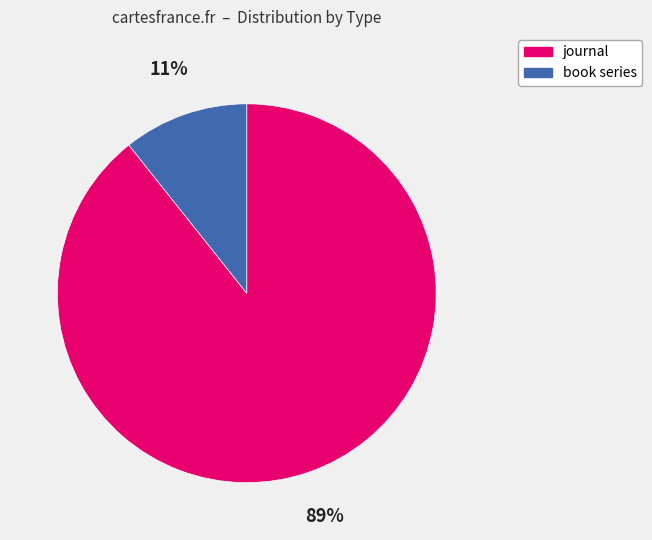

Which slice is the smallest?

book series